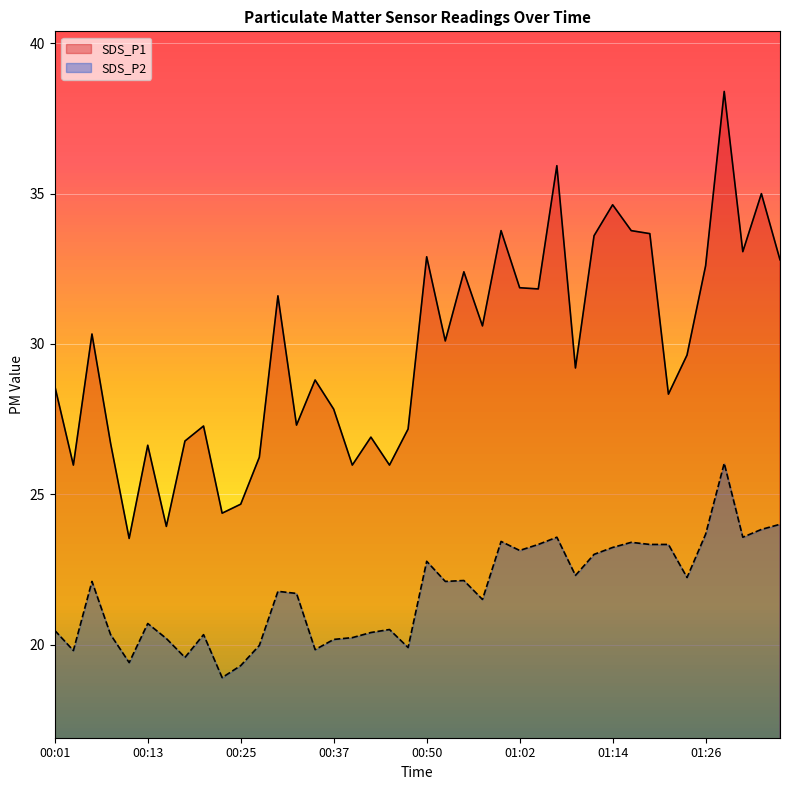

What are all the series names shown in the legend?

SDS_P1, SDS_P2